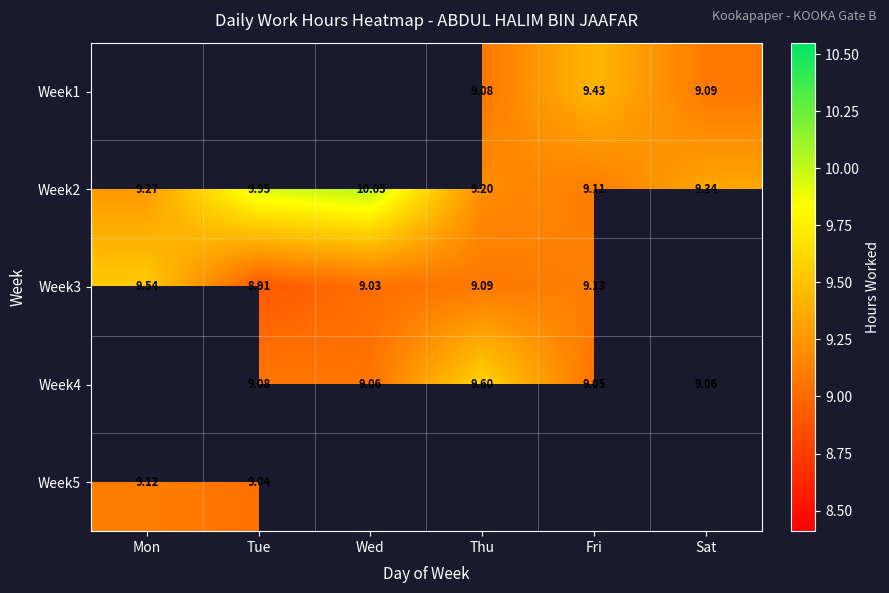

Rank the categories by Week2 value from lowest to highest.

Fri, Thu, Mon, Sat, Tue, Wed